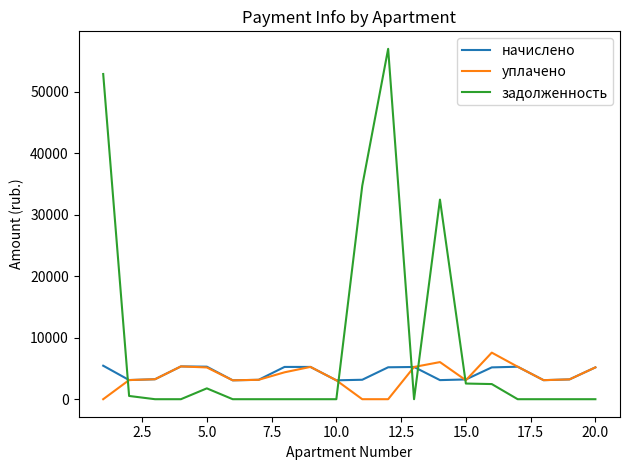

After their last crossing, which series has the higher values: начислено or задолженность?

начислено